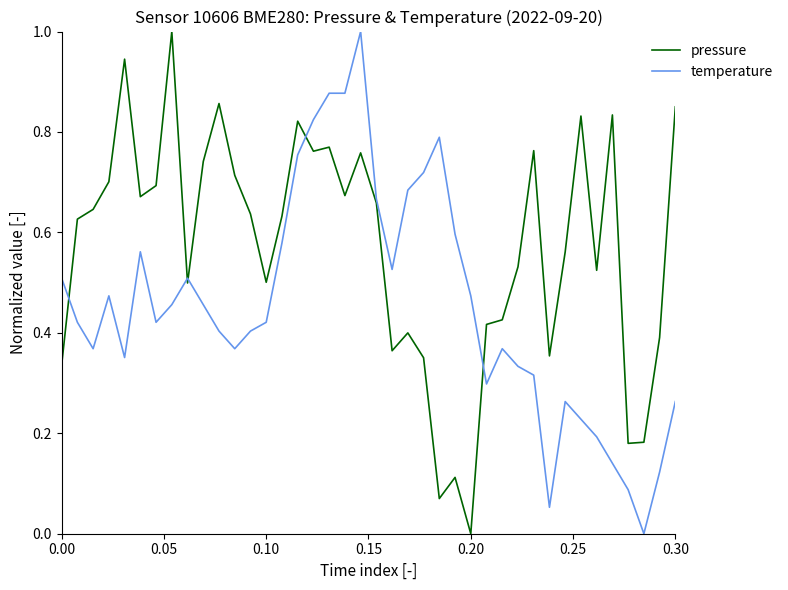

What is the highest value of the temperature series?

1.0